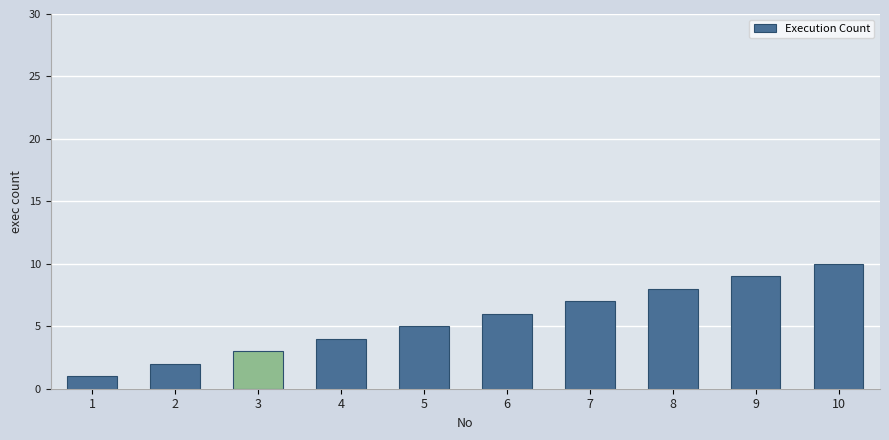

What is the ratio of the value at 5 to the value at 8?

0.6